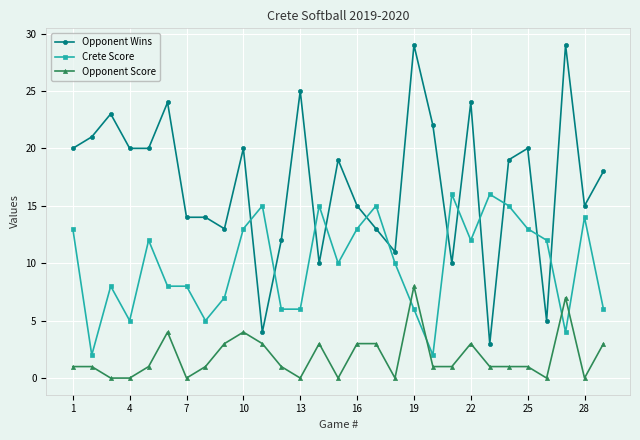

What is the highest value of the Crete Score series?

16